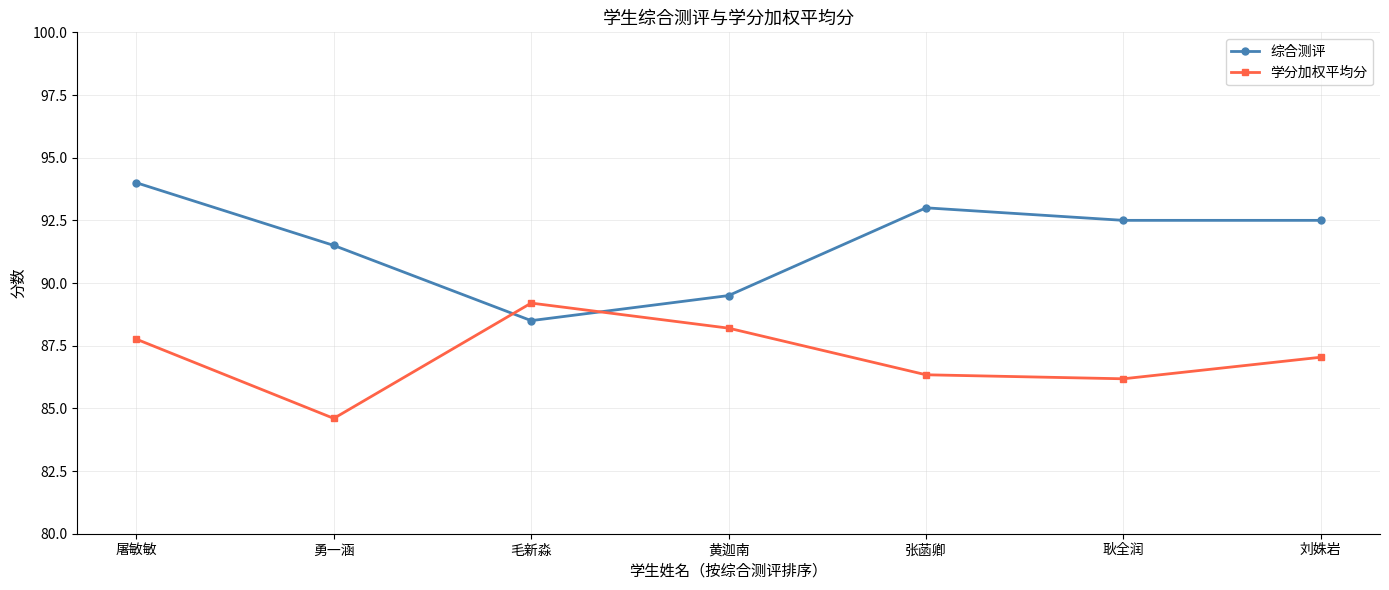

What is the label of the 7th point from the right?

屠敏敏